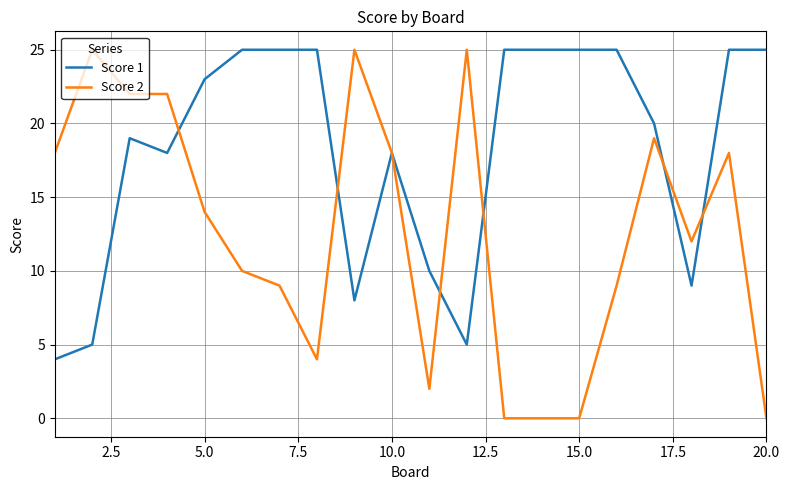

What is the sum of all Score 1 values?

364